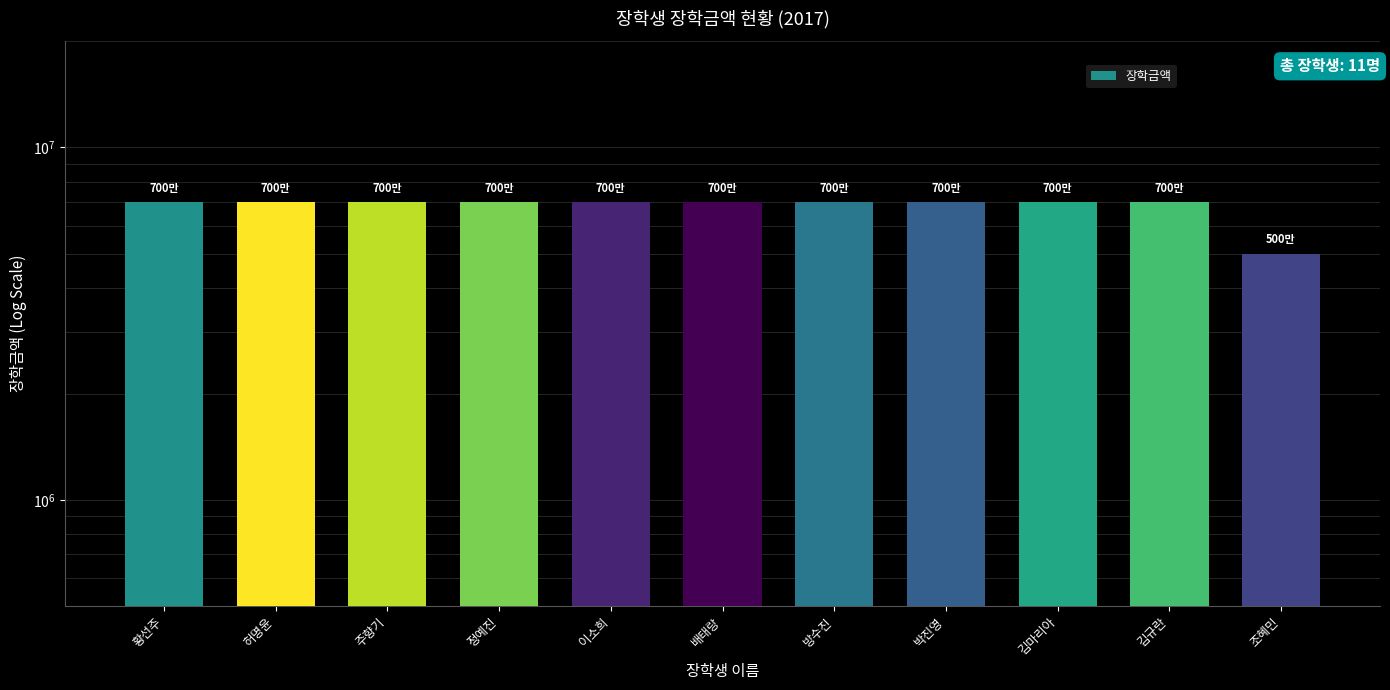

Reading right to left, what are all the values shown in this chart?

조혜민=5000000	김규란=7000000	김마리아=7000000	박진영=7000000	방수진=7000000	배태랑=7000000	이소희=7000000	정예진=7000000	주향기=7000000	허명윤=7000000	황선주=7000000